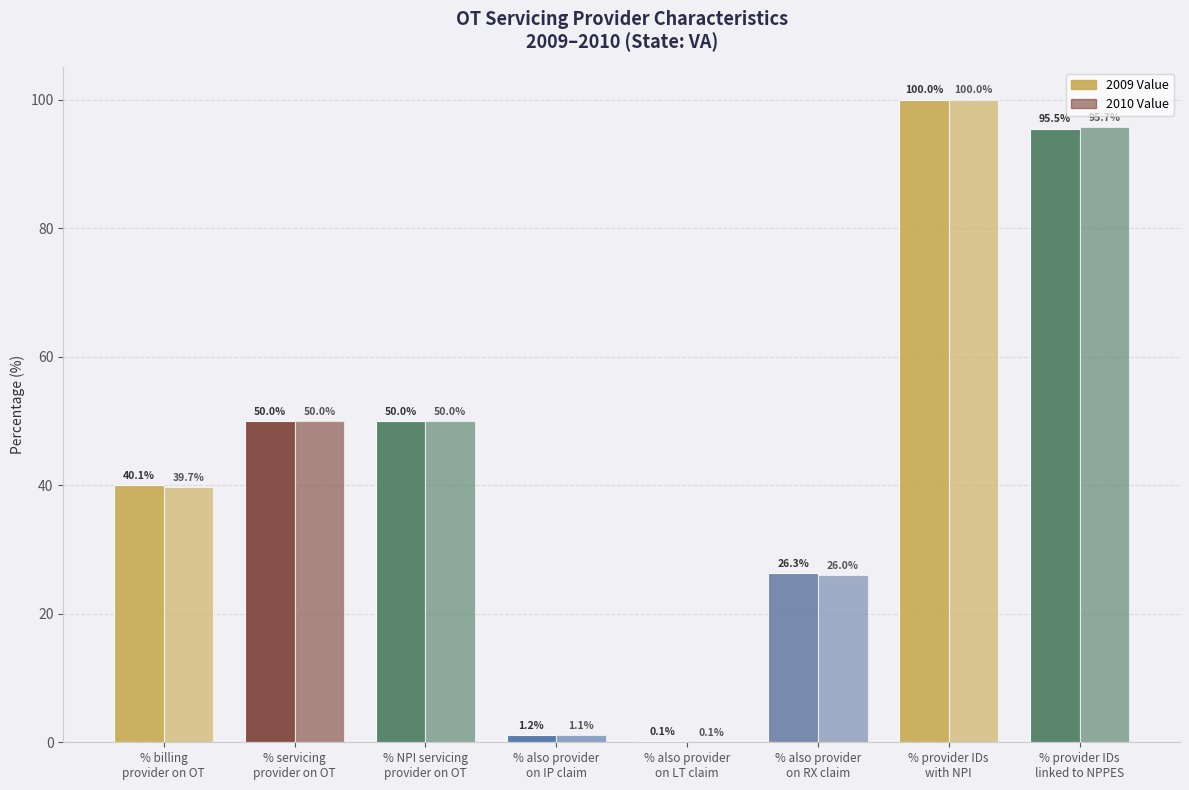

Which series changed the most between % servicing
provider on OT and % NPI servicing
provider on OT?

2009 Value